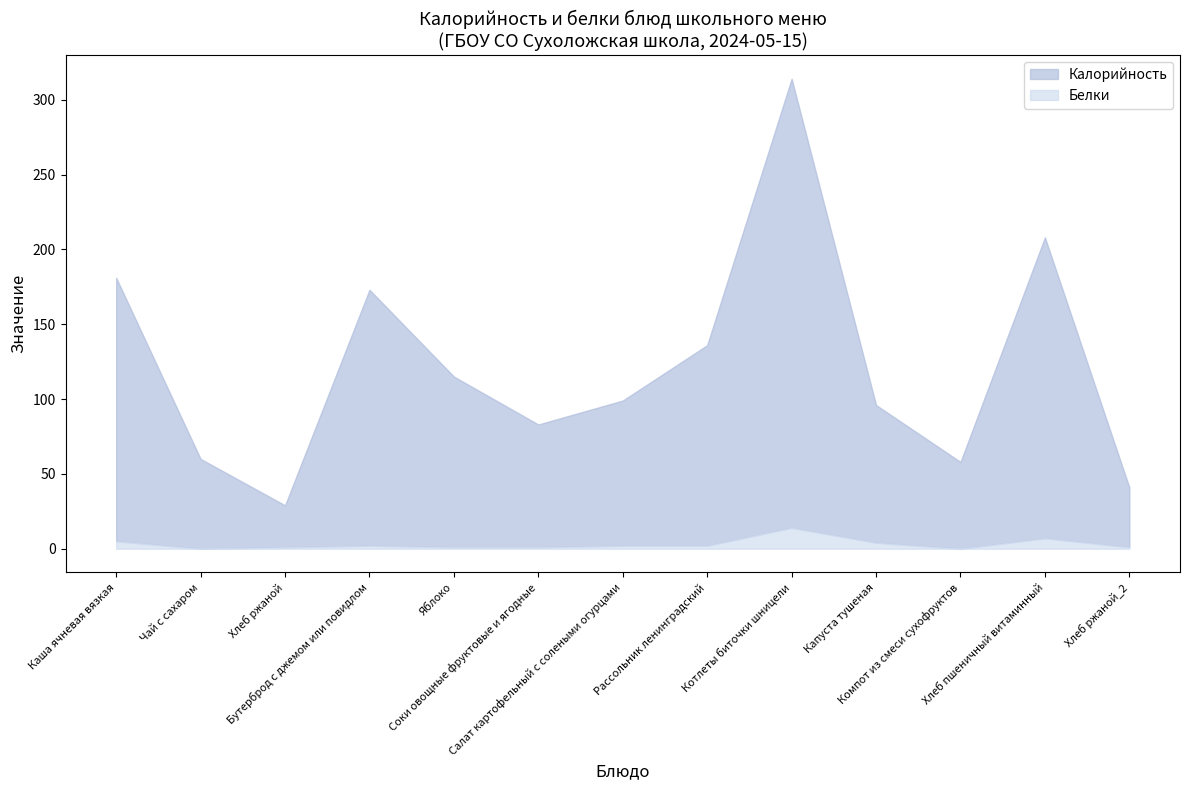

Which category has the highest value in the Белки series?

Котлеты биточки шницели